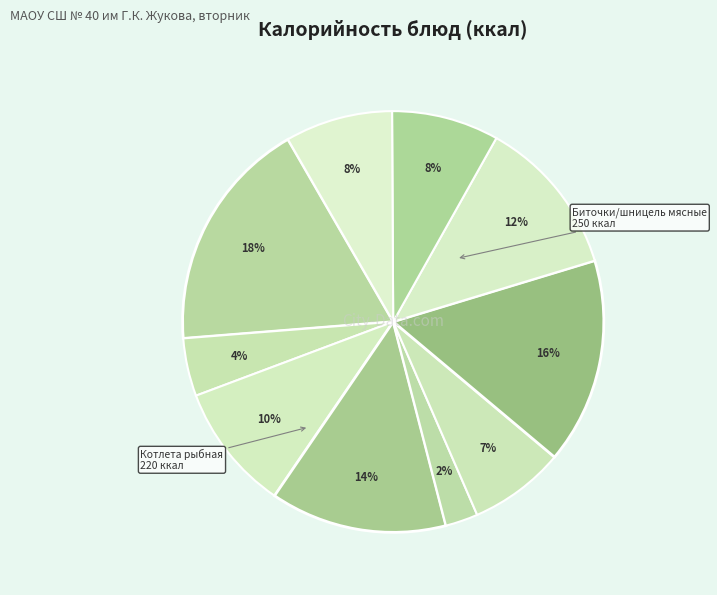

How many segments does this pie chart have?

10